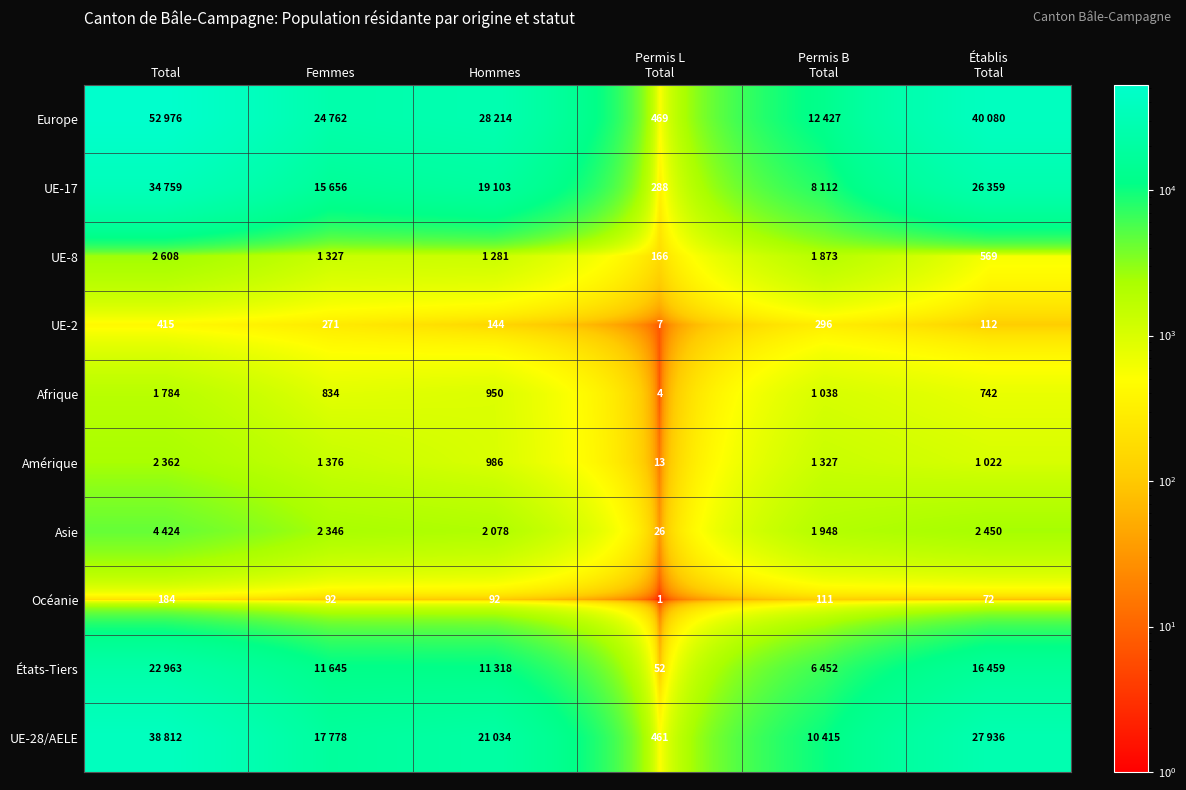

What is the total value across all series at Établis
Total?

115801